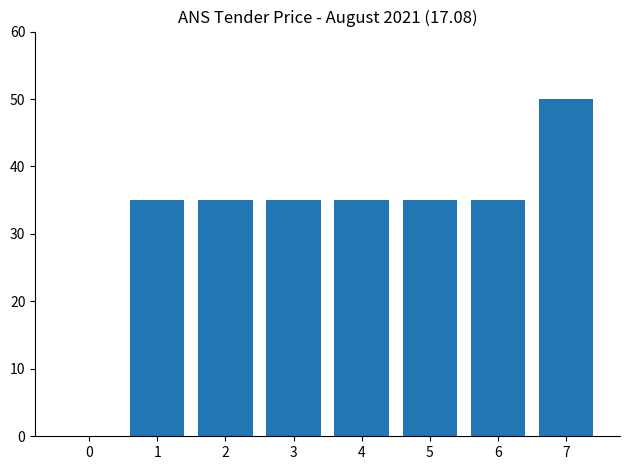

What is the maximum value shown in the chart?

50